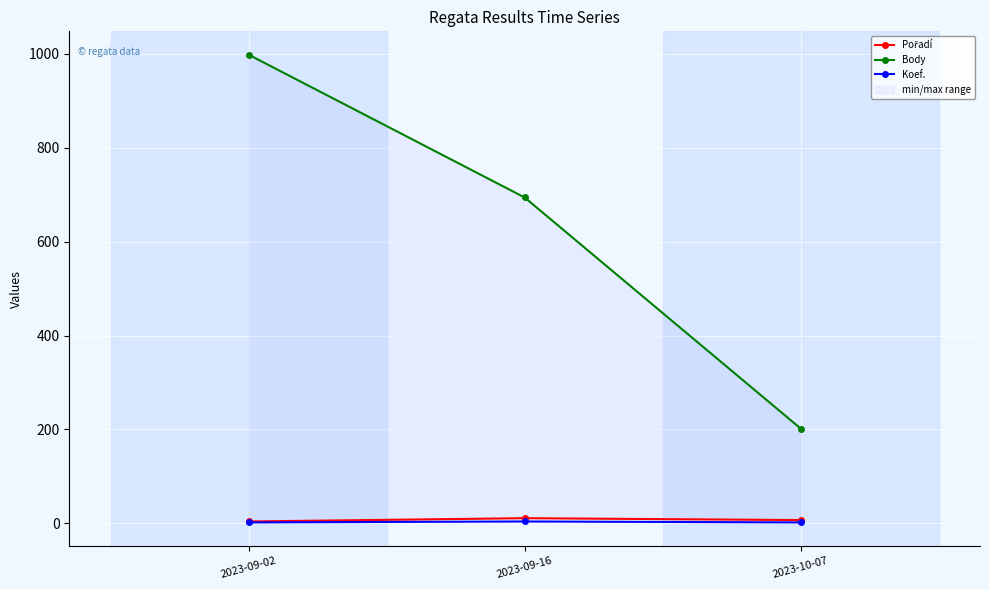

List the series in order of their peak value, highest first.

Body, Pořadí, Koef.